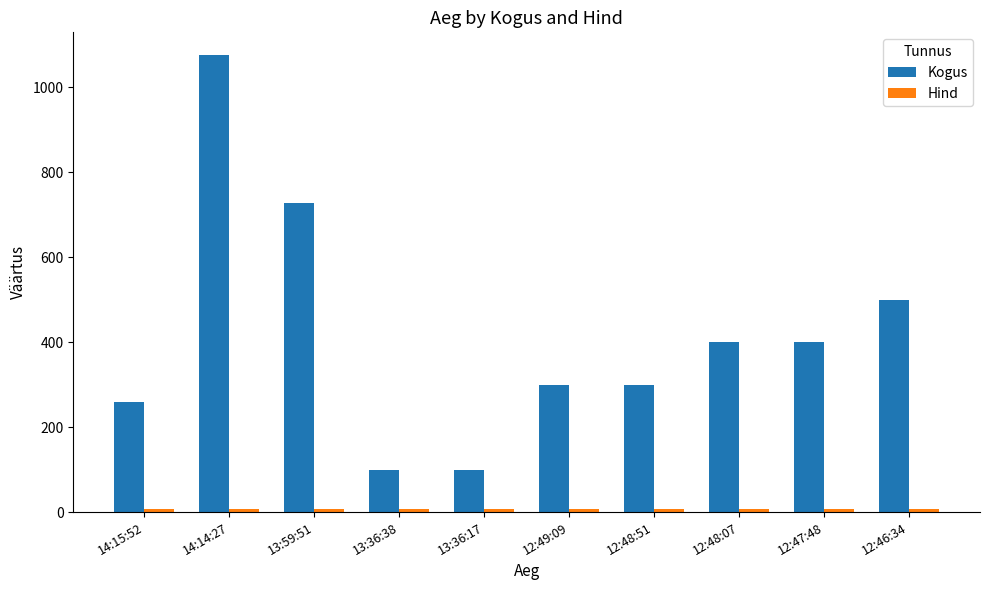

What is the value of the Kogus bar at the 7th from the left?

300.0